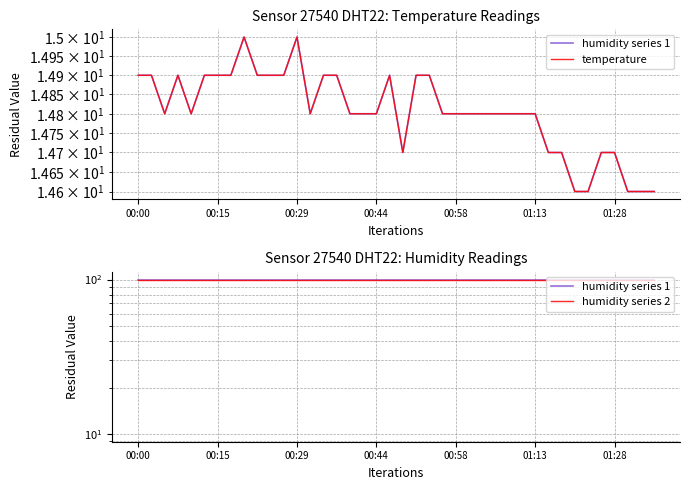

Between 7 and 17, which series saw the biggest shift?

temperature